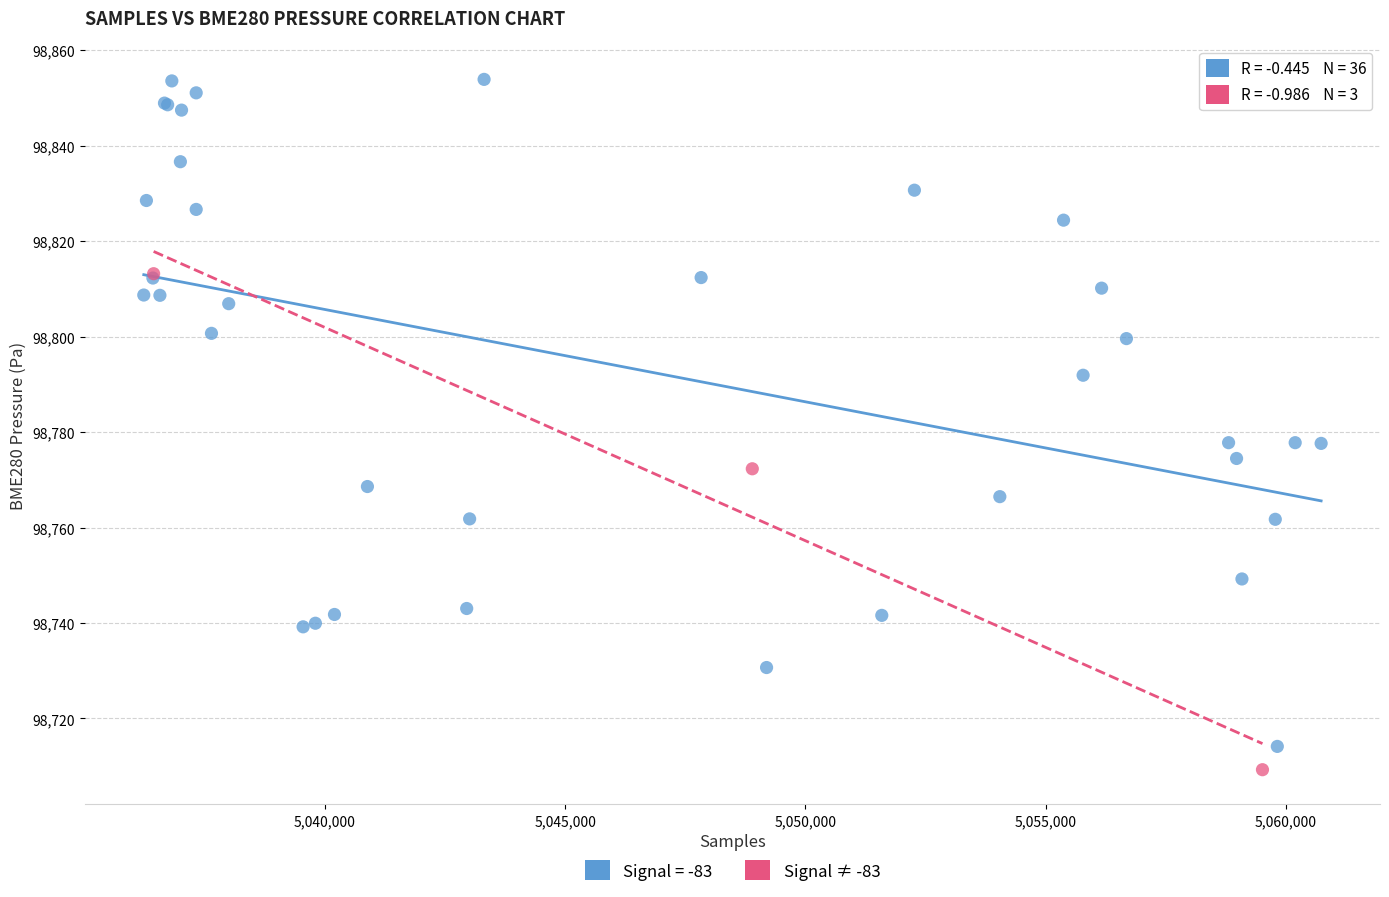

Which series reaches the maximum Y coordinate?

Signal = -83